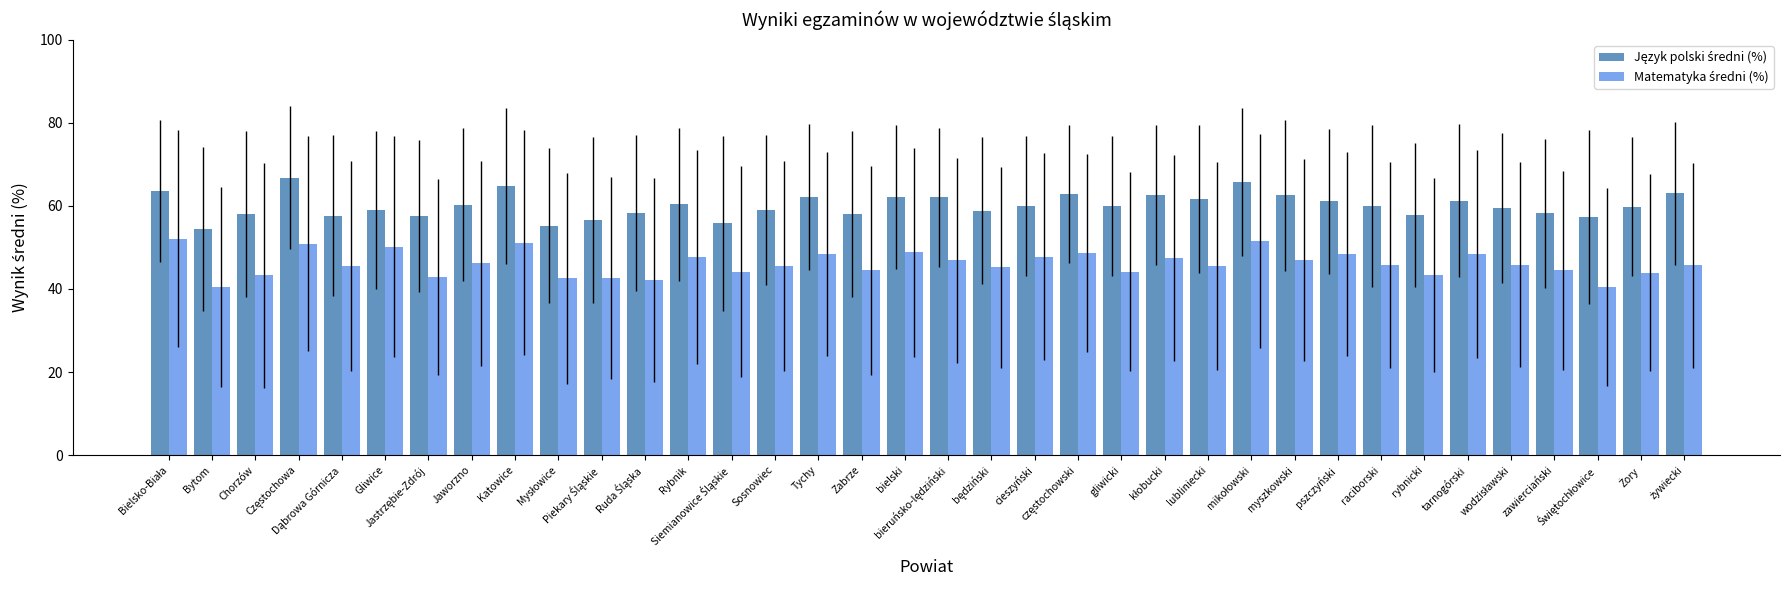

What is the maximum value shown in the chart?

66.8